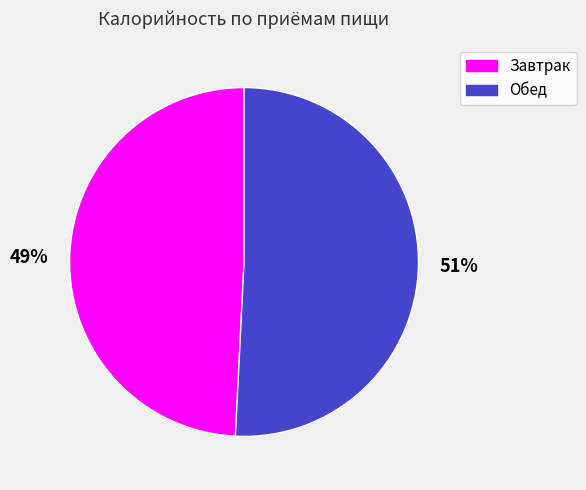

To the nearest percent, what percentage of the pie is 51%?

51%